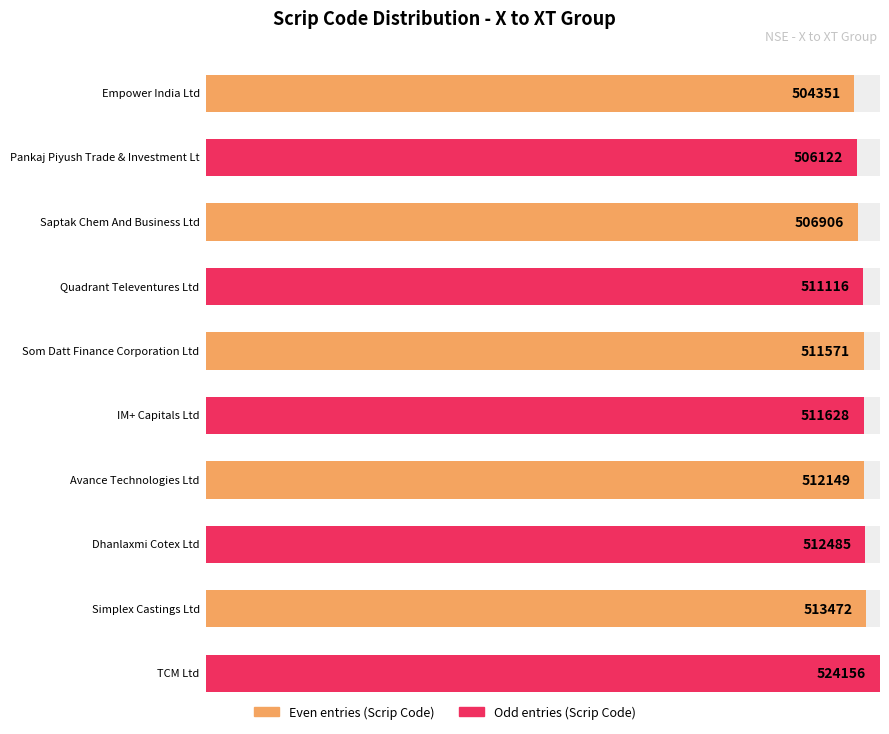

What is the value of the 5th bar from the left?

511571